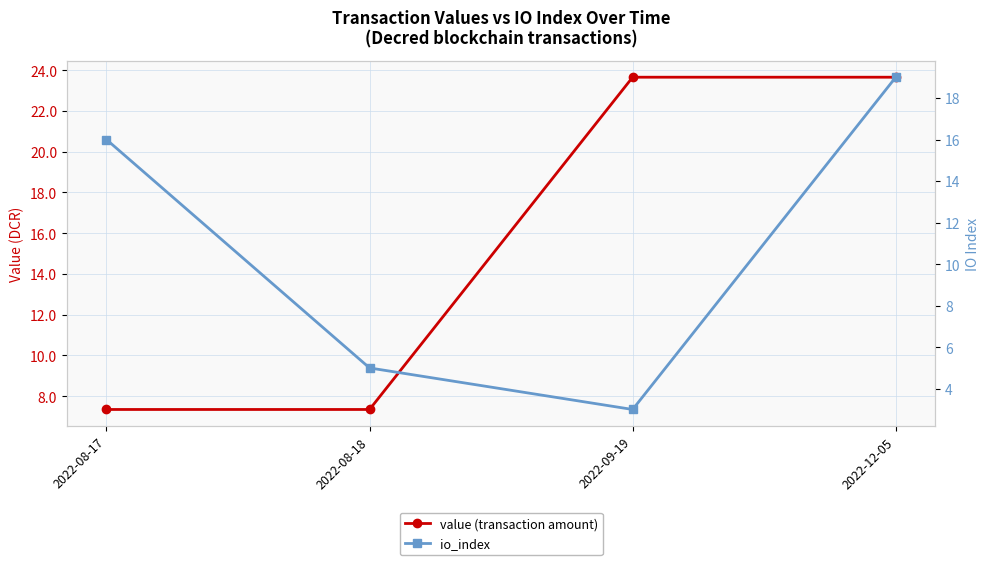

Count the io_index values in the range 5 to 19.

3